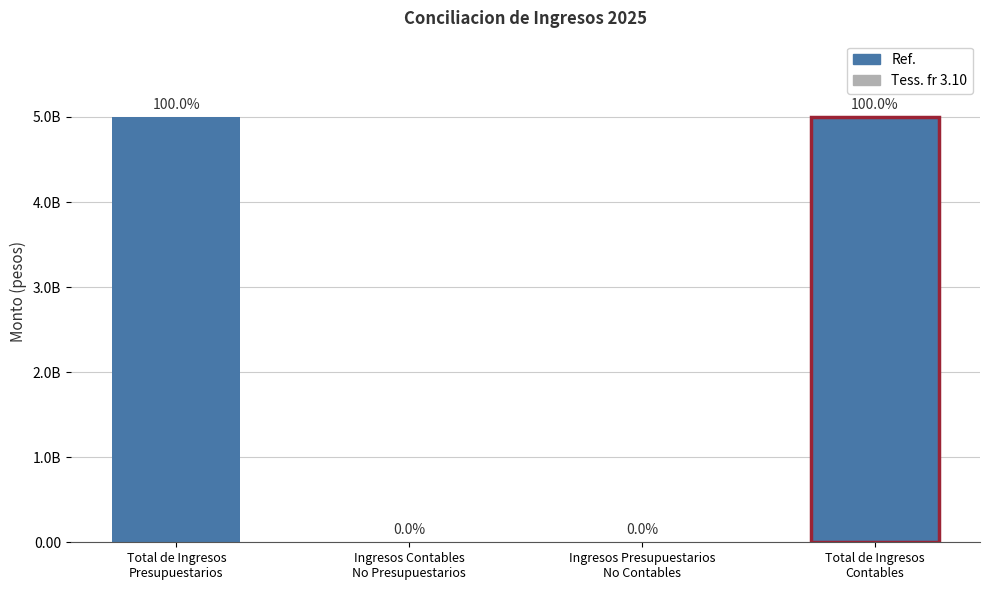

What position from the left is Ingresos Contables No Presupuestarios?

2